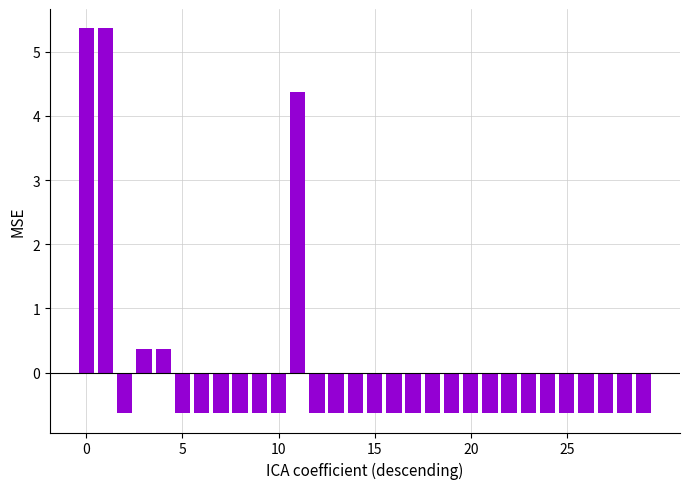

What is the difference between the maximum and minimum values?

6.0